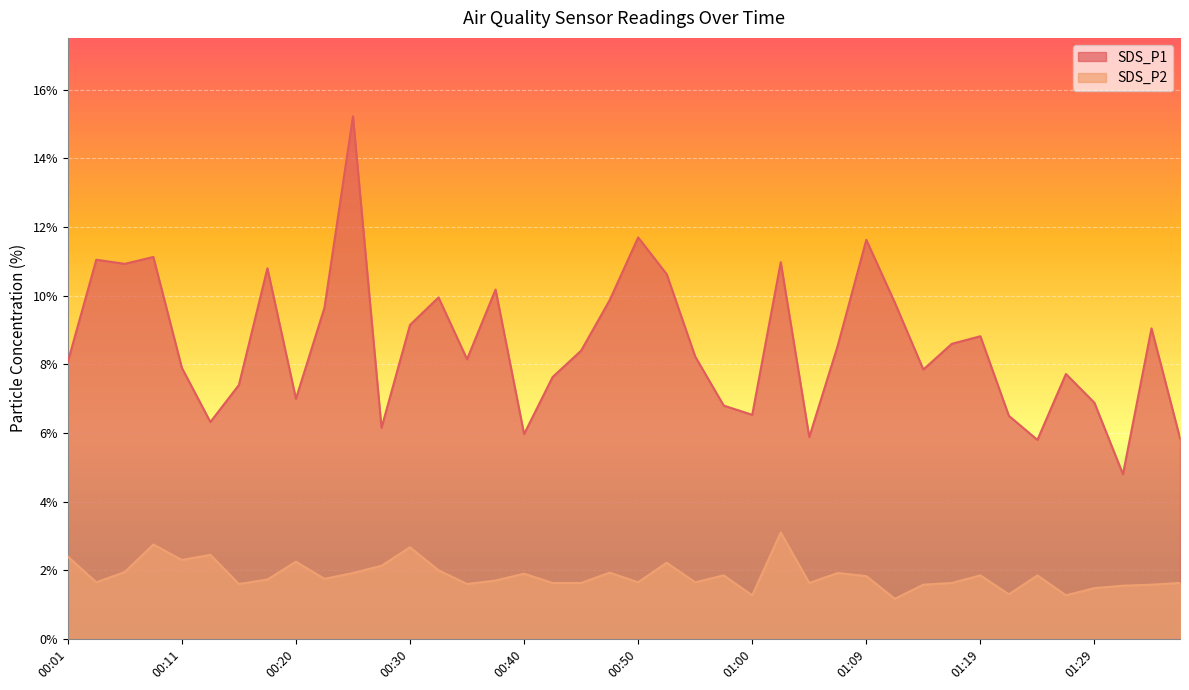

Reading left to right, list all the values displayed in this chart.

SDS_P1: 00:01=8.1	00:03=11.1	00:06=10.9	00:08=11.1	00:11=7.9	00:13=6.3	00:15=7.4	00:18=10.8	00:20=7.0	00:23=9.7	00:25=15.2	00:28=6.2	00:30=9.2	00:33=9.9	00:35=8.2	00:38=10.2	00:40=6.0	00:42=7.6	00:45=8.4	00:47=9.9	00:50=11.7	00:52=10.6	00:55=8.2	00:57=6.8	01:00=6.5	01:02=11.0	01:05=5.9	01:07=8.6	01:09=11.6	01:12=9.8	01:14=7.8	01:17=8.6	01:19=8.8	01:22=6.5	01:24=5.8	01:27=7.7	01:29=6.9	01:32=4.8	01:34=9.1	01:36=5.8
SDS_P2: 00:01=2.4	00:03=1.6	00:06=1.9	00:08=2.8	00:11=2.3	00:13=2.5	00:15=1.6	00:18=1.7	00:20=2.2	00:23=1.8	00:25=1.9	00:28=2.1	00:30=2.7	00:33=2.0	00:35=1.6	00:38=1.7	00:40=1.9	00:42=1.6	00:45=1.6	00:47=1.9	00:50=1.6	00:52=2.2	00:55=1.6	00:57=1.9	01:00=1.3	01:02=3.1	01:05=1.6	01:07=1.9	01:09=1.8	01:12=1.2	01:14=1.6	01:17=1.6	01:19=1.9	01:22=1.3	01:24=1.9	01:27=1.3	01:29=1.5	01:32=1.6	01:34=1.6	01:36=1.6